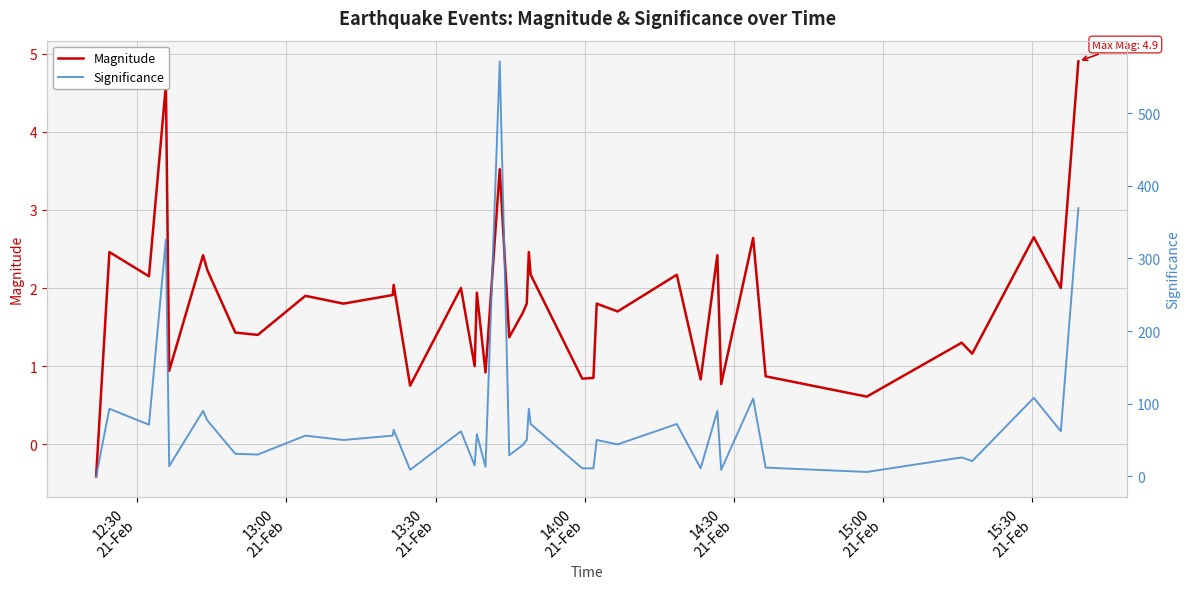

True or false: Significance and Magnitude cross at least once.

False